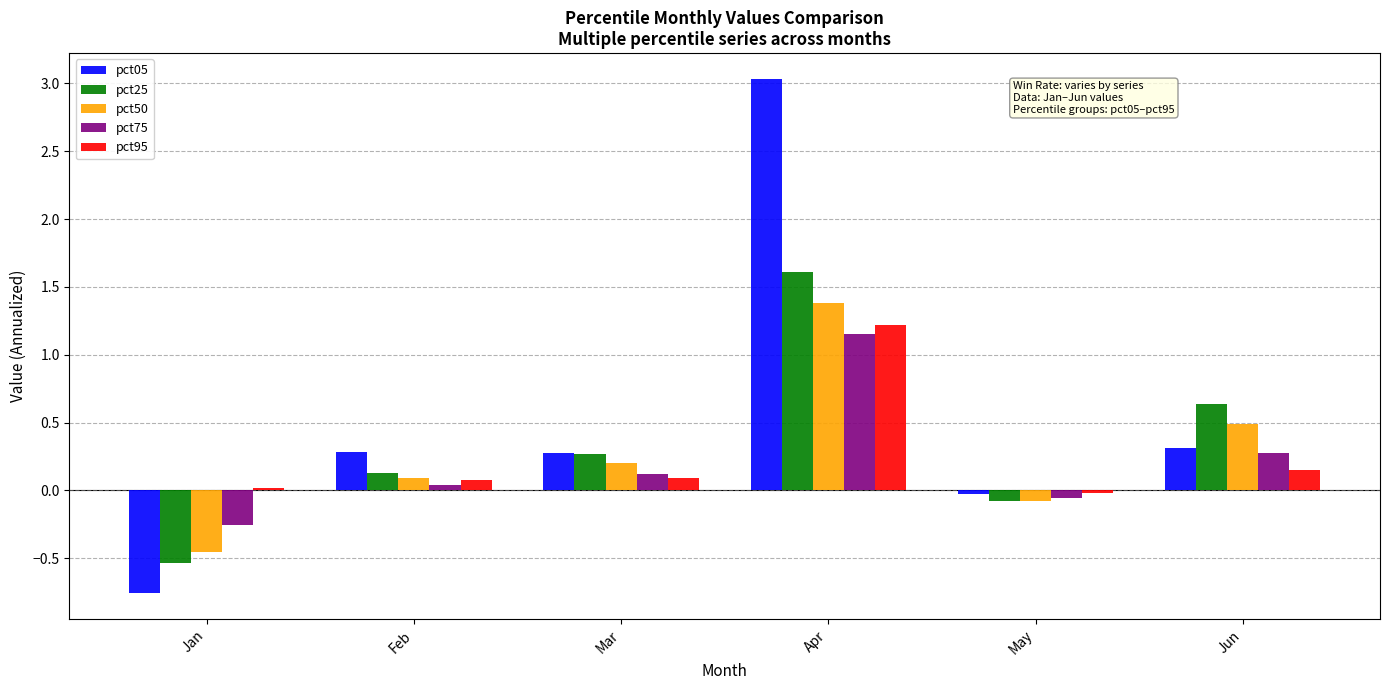

How many data points in pct05 are less than 0?

2